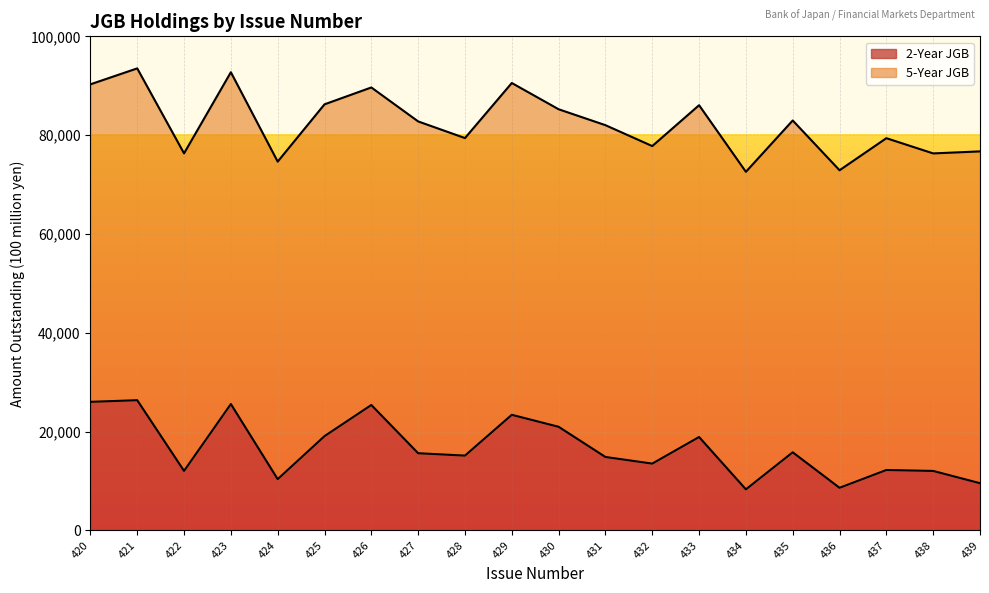

What is the highest value of the 2-Year JGB series?

26354